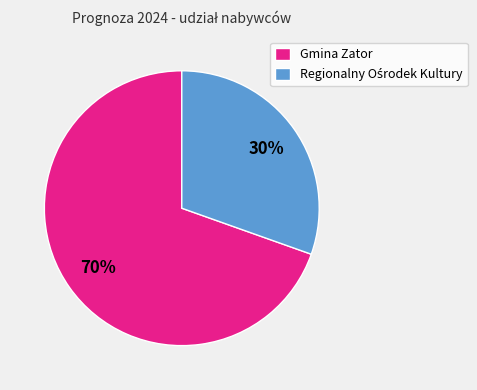

Count the number of slices in the pie.

2